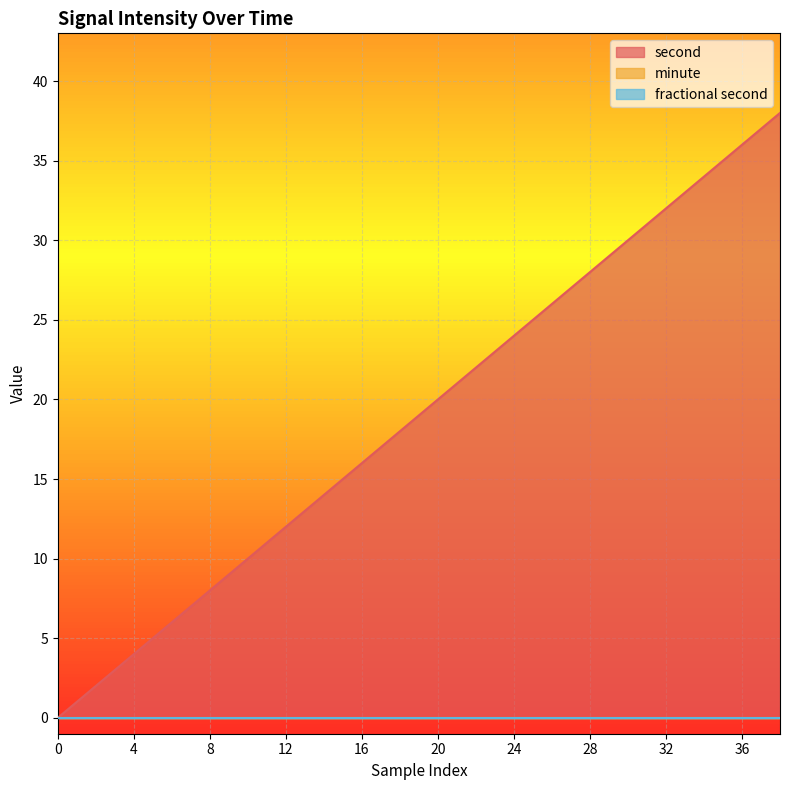

List the labels in order of fractional second value, largest first.

0, 2, 4, 6, 8, 10, 12, 14, 16, 18, 20, 22, 24, 26, 28, 30, 32, 34, 36, 38